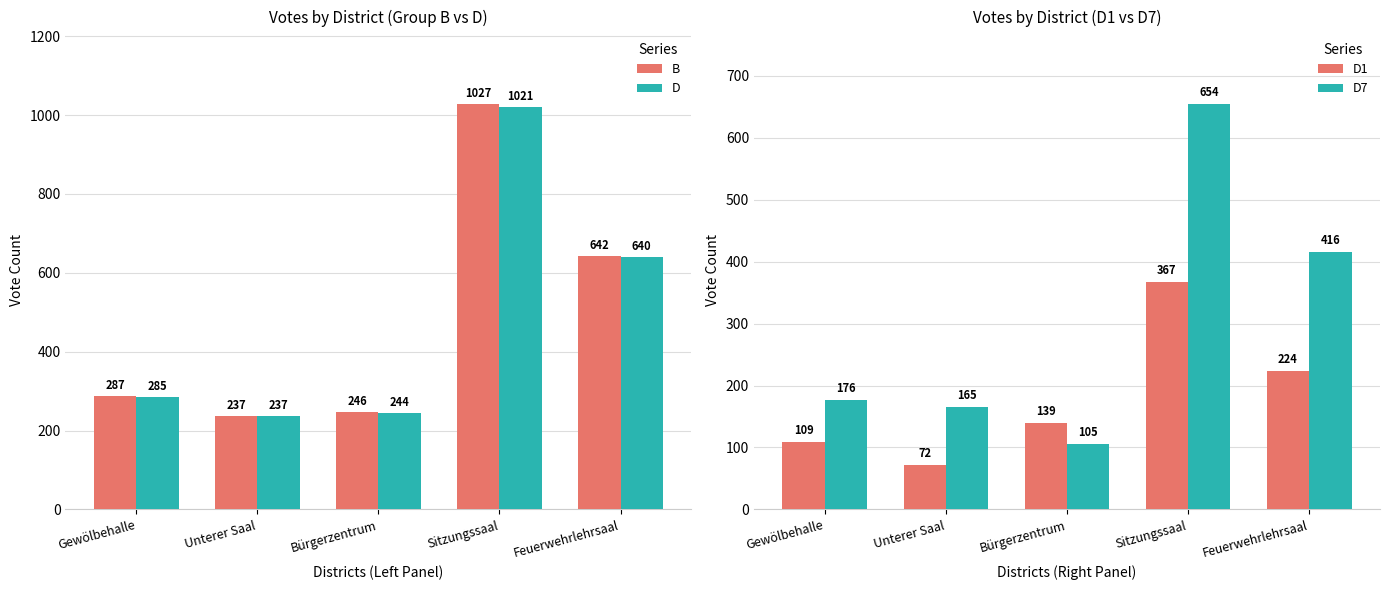

The B series shows 1027 at Sitzungssaal. True or false?

True